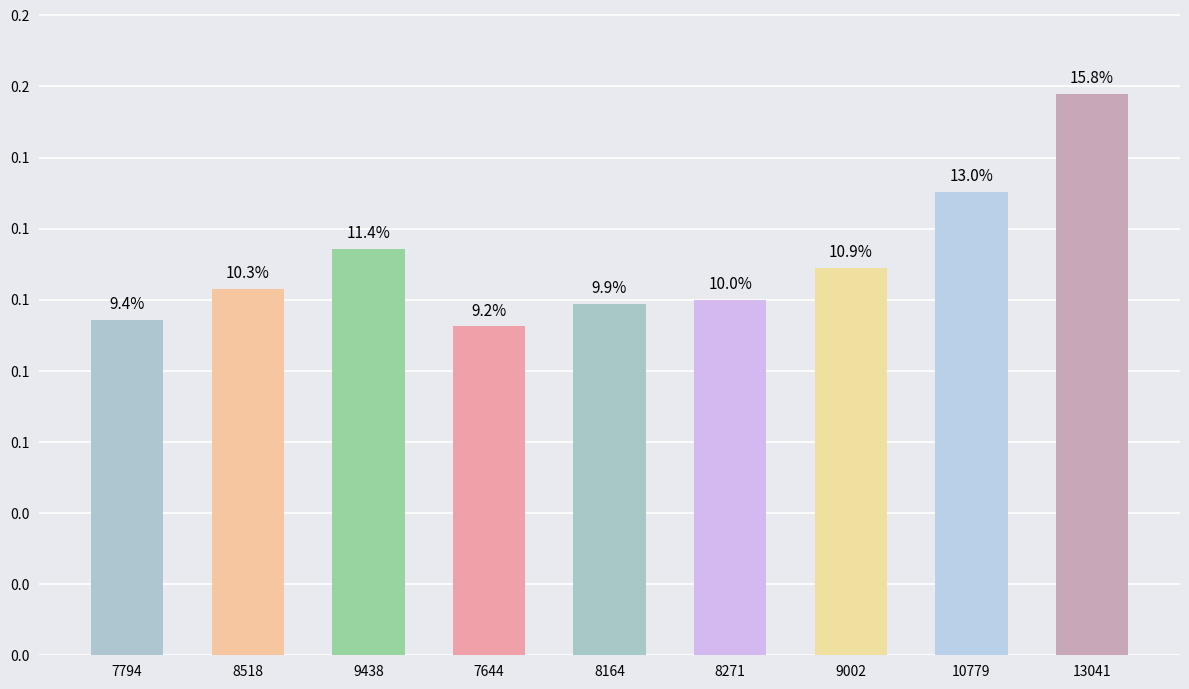

Are the bars horizontal?

No